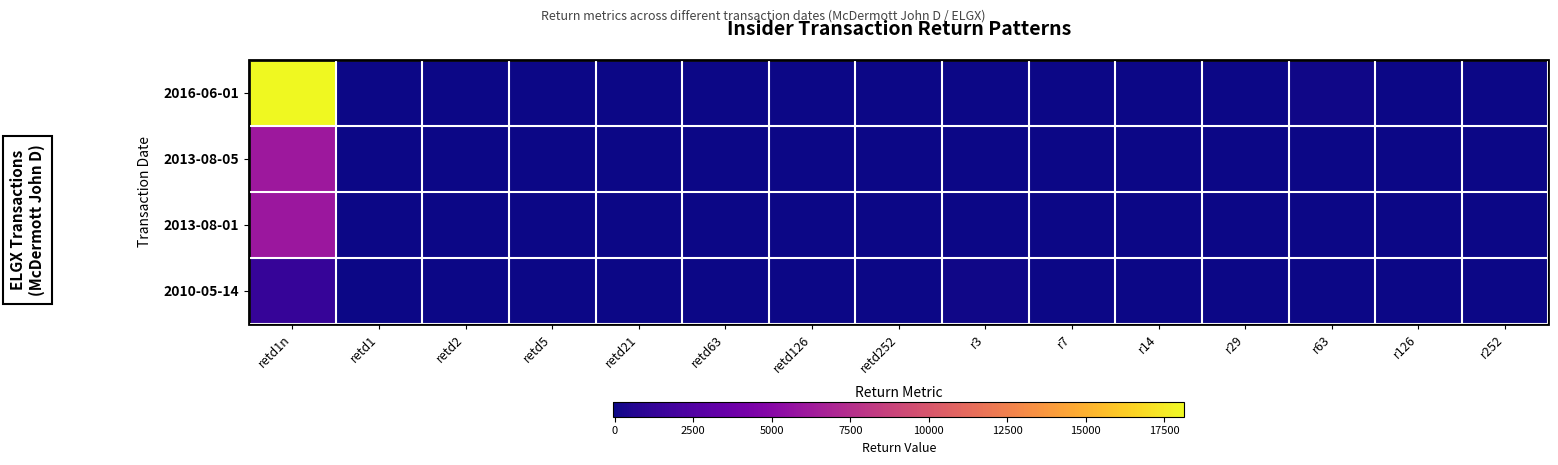

Which series has the largest total across all categories?

2016-06-01